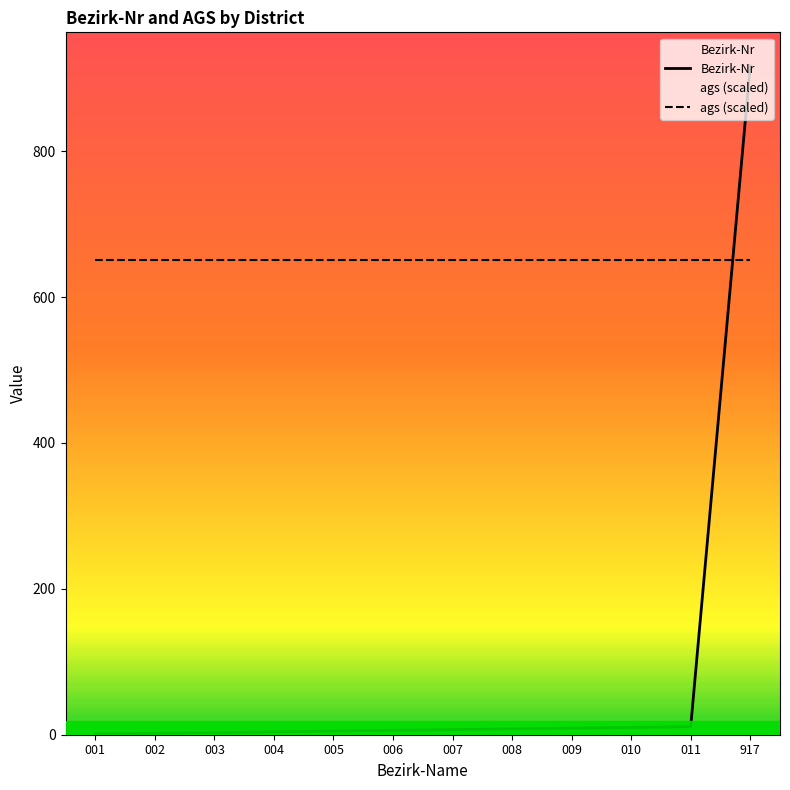

What is the value of the ags (scaled) point at the 9th from the left?

651.4